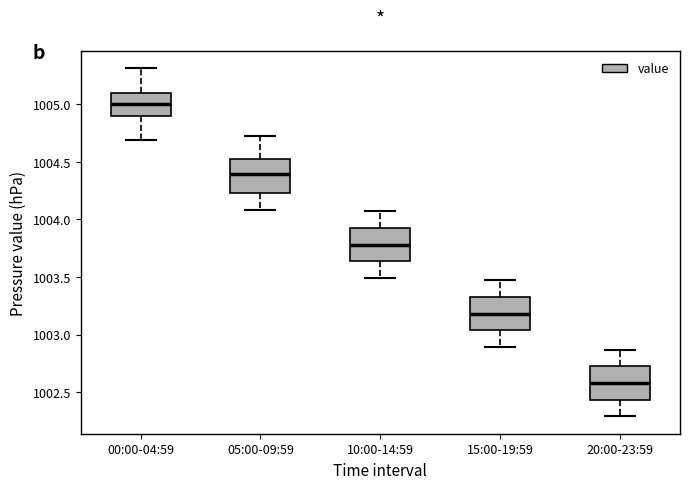

Reading left to right, transcribe this box plot: for each box, give where its median line is, the range the box spans, and where its two whiskers end, as read against the y-axis. The values are not printed on the chart, so give them approximately, as read against the axis.

00:00-04:59: median 1005.00, box 1004.90 to 1005.10, whiskers 1004.70 to 1005.30
05:00-09:59: median 1004.40, box 1004.25 to 1004.50, whiskers 1004.10 to 1004.70
10:00-14:59: median 1003.80, box 1003.65 to 1003.90, whiskers 1003.50 to 1004.05
15:00-19:59: median 1003.20, box 1003.05 to 1003.35, whiskers 1002.90 to 1003.45
20:00-23:59: median 1002.60, box 1002.45 to 1002.75, whiskers 1002.30 to 1002.85